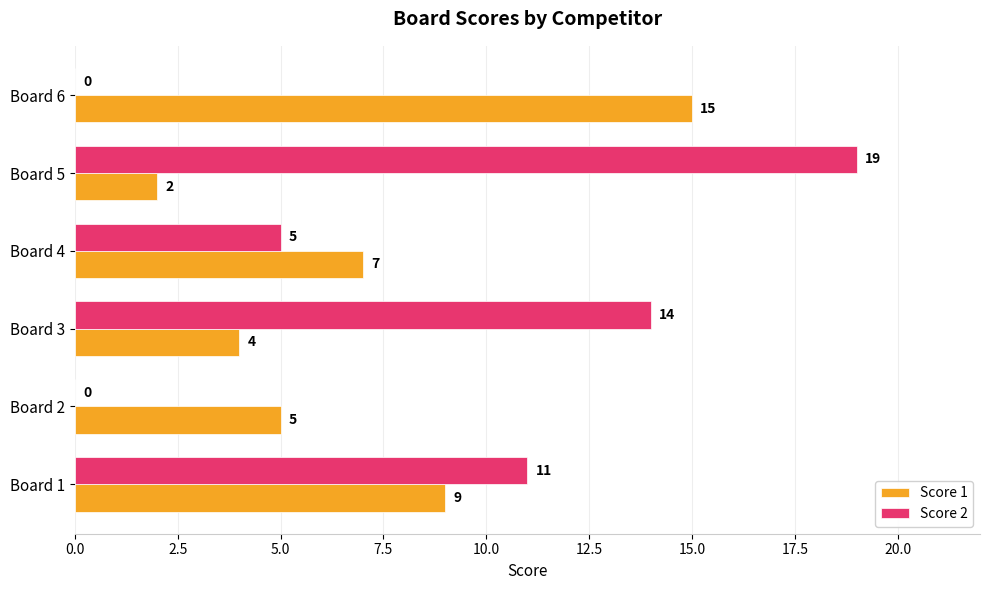

At which category does the chart reach its peak across all series?

Board 5